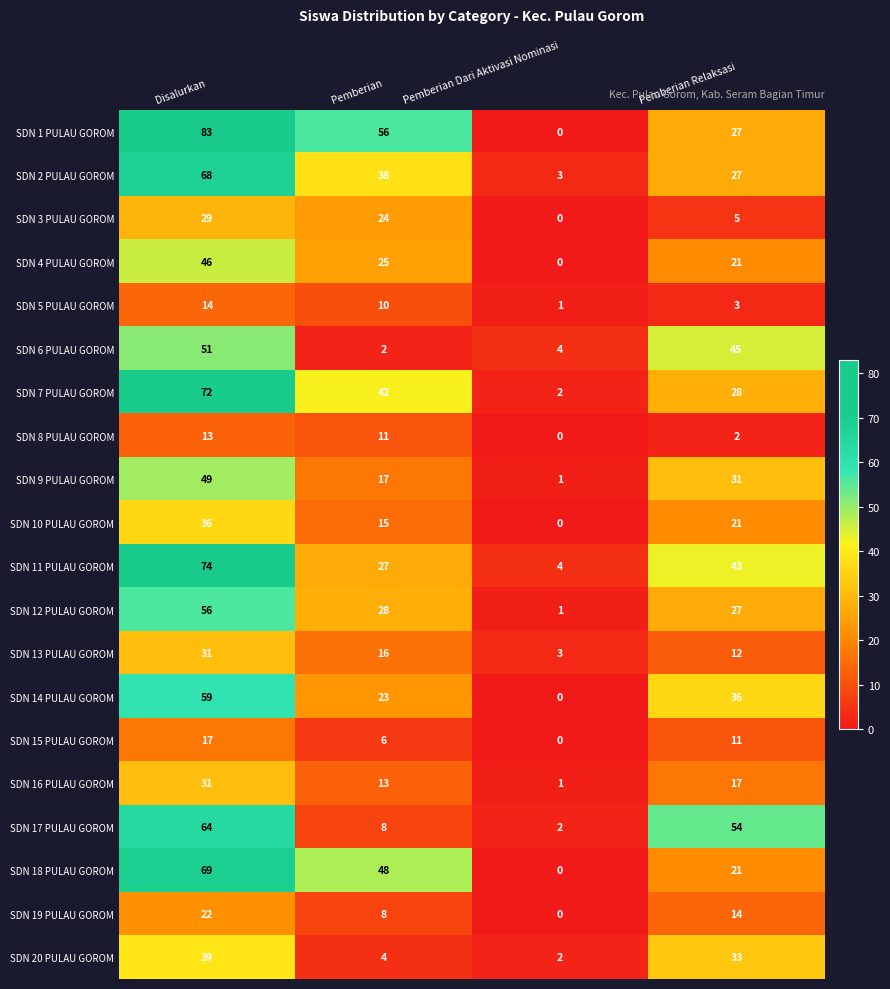

Which series changed the most between Disalurkan and Pemberian Dari Aktivasi Nominasi?

SDN 1 PULAU GOROM